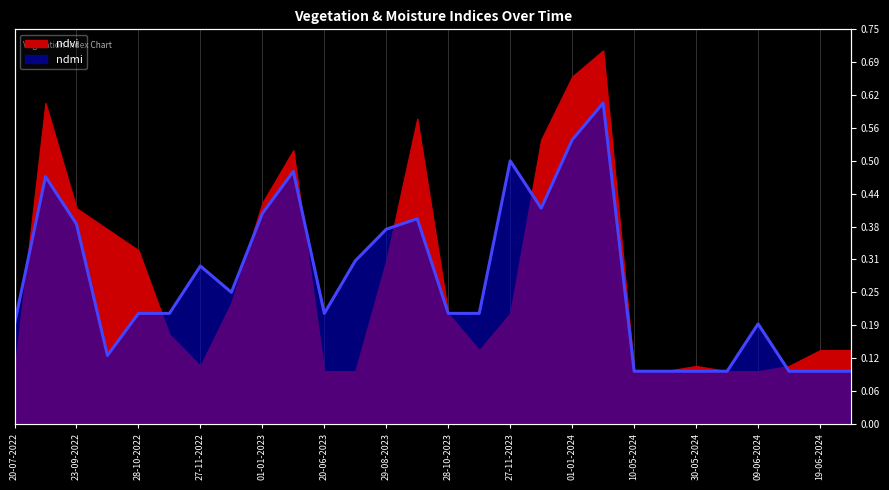

Reading left to right, transcribe all the data shown in this chart.

0.2	0.5	0.4	0.1	0.2	0.2	0.3	0.2	0.4	0.5	0.2	0.3	0.4	0.4	0.2	0.2	0.5	0.4	0.5	0.6	0.1	0.1	0.1	0.1	0.2	0.1	0.1	0.1